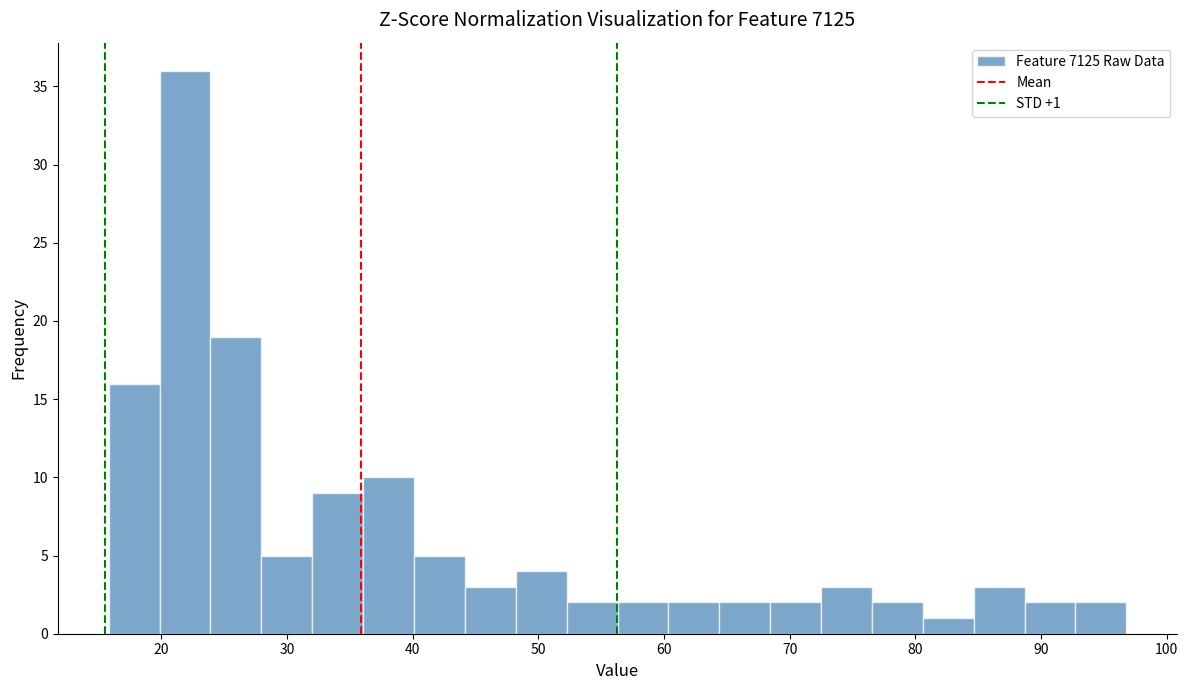

Over which range of the x-axis is the bar tallest?

20 to 24